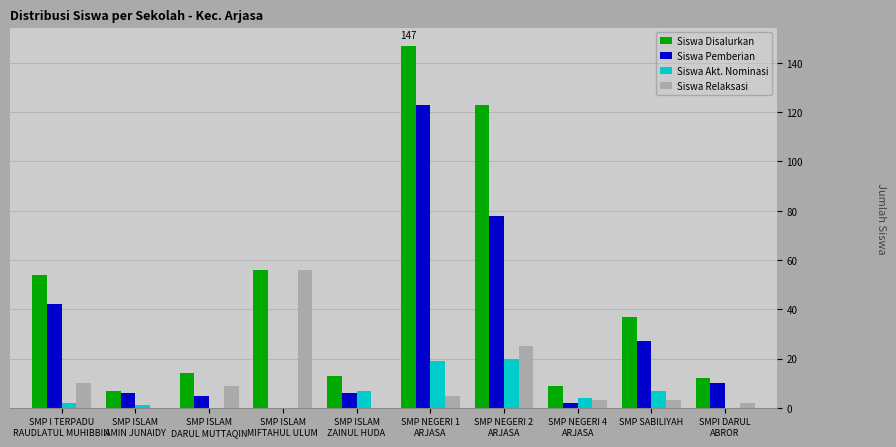

Between SMP I TERPADU
RAUDLATUL MUHIBBIN and SMP NEGERI 1
ARJASA, which series saw the biggest shift?

Siswa Disalurkan